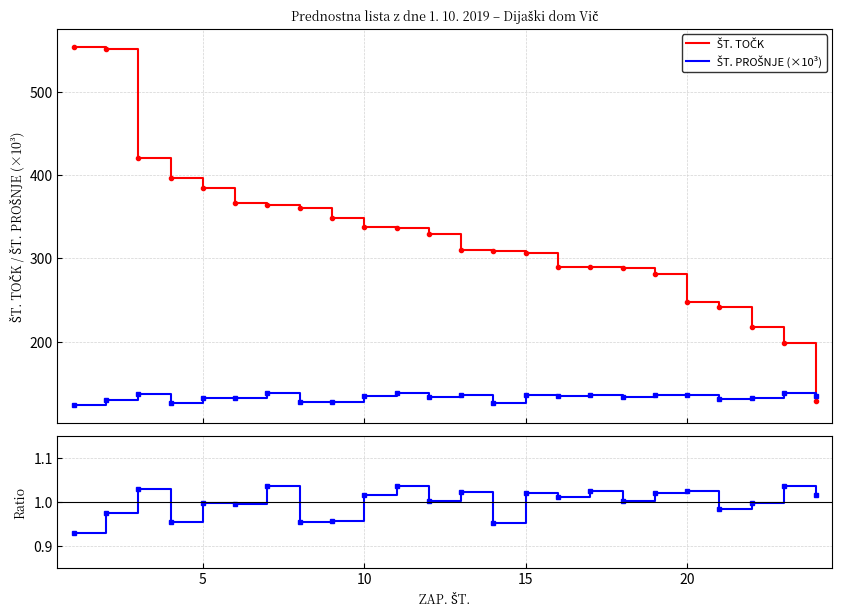

True or false: ŠT. PROŠNJE (×10³) and Ratio cross at least once.

False